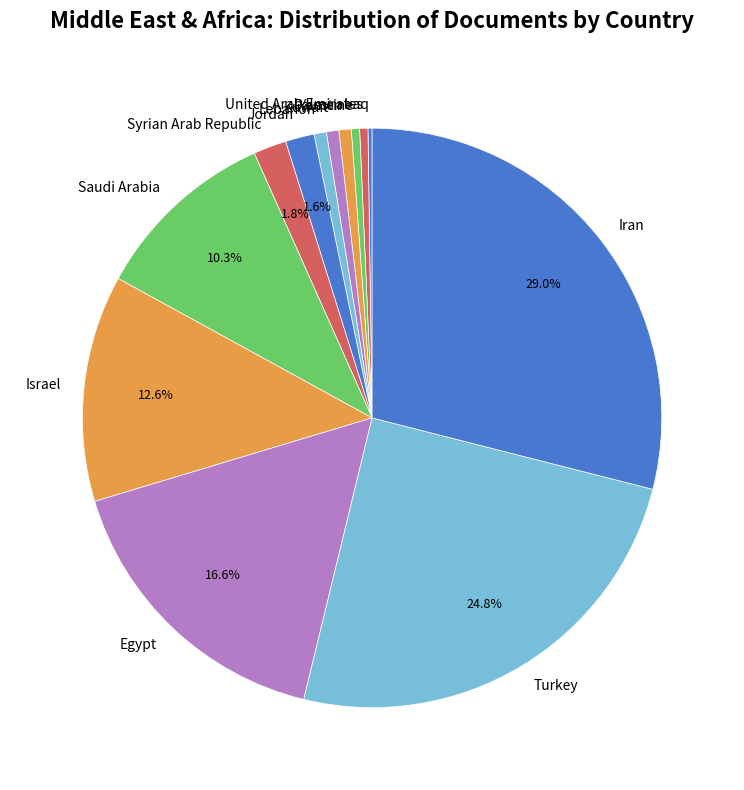

What is the ratio of the value at Turkey to the value at Israel?

2.0